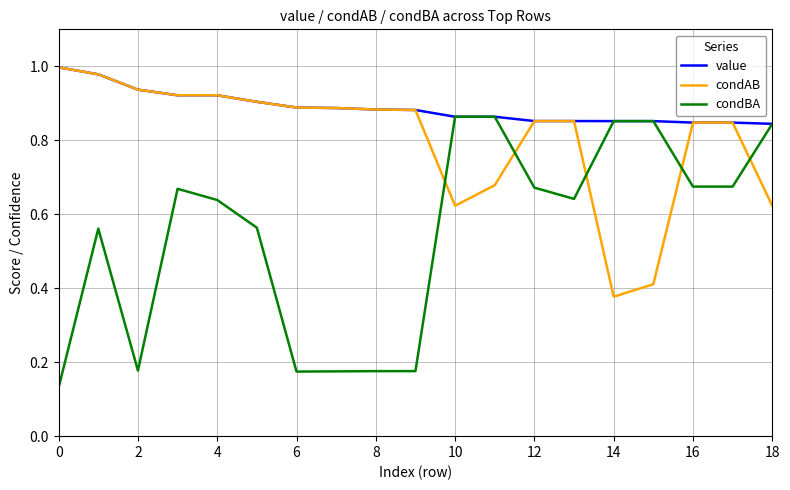

Which series has the widest spread of values?

condBA